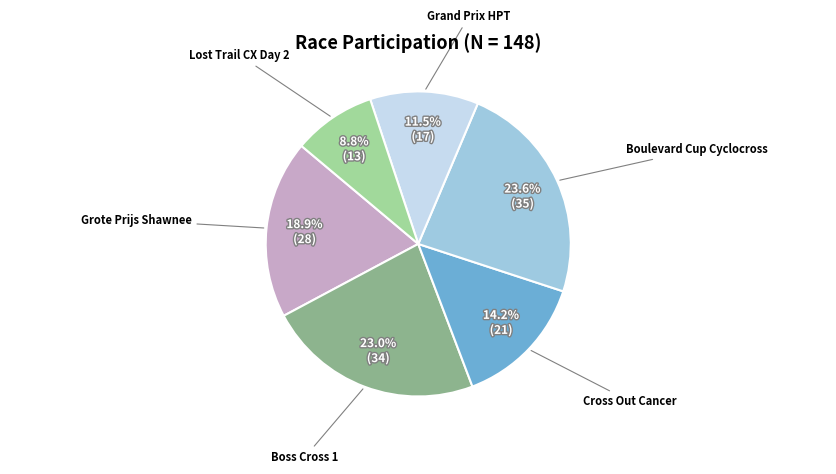

Count the number of slices in the pie.

6